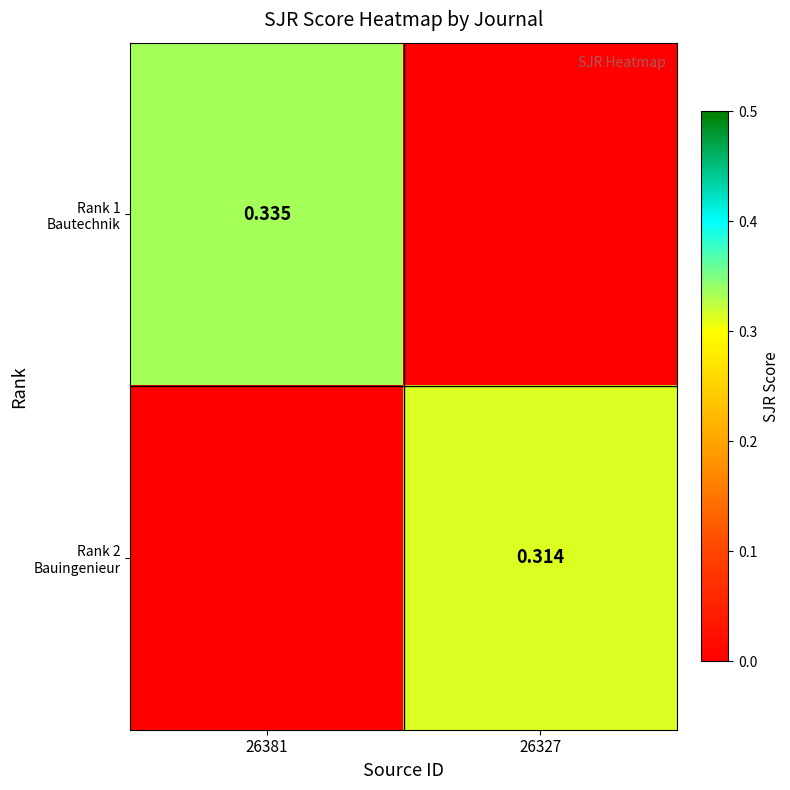

How many values in Rank 1 Bautechnik are above zero?

1